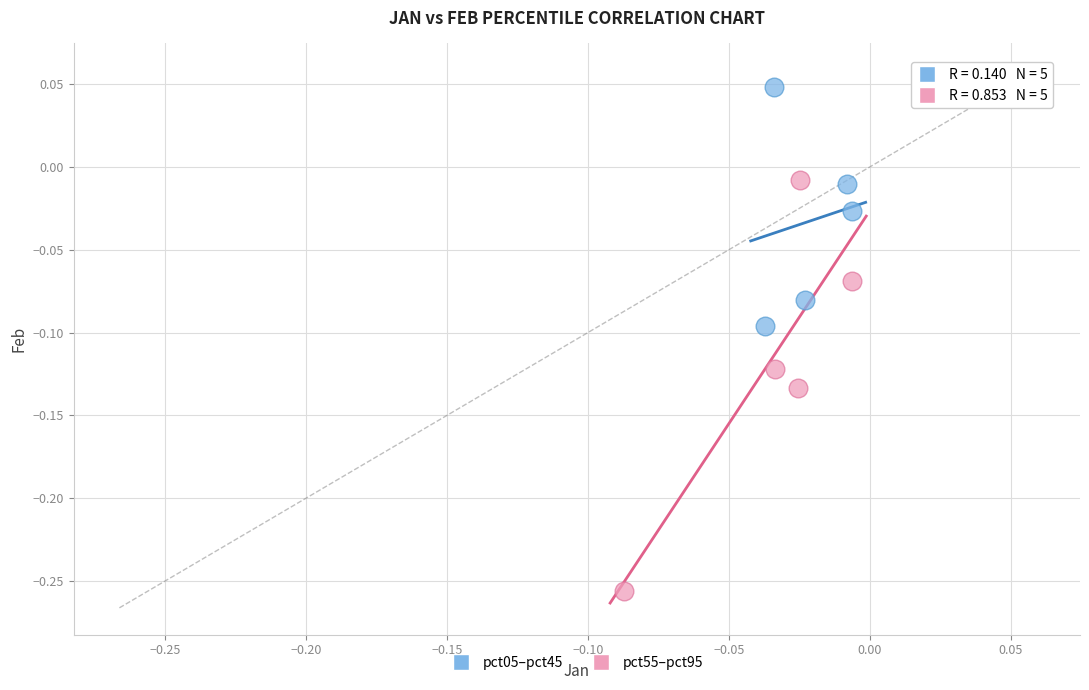

What are all the series names shown in the legend?

pct05–pct45, pct55–pct95